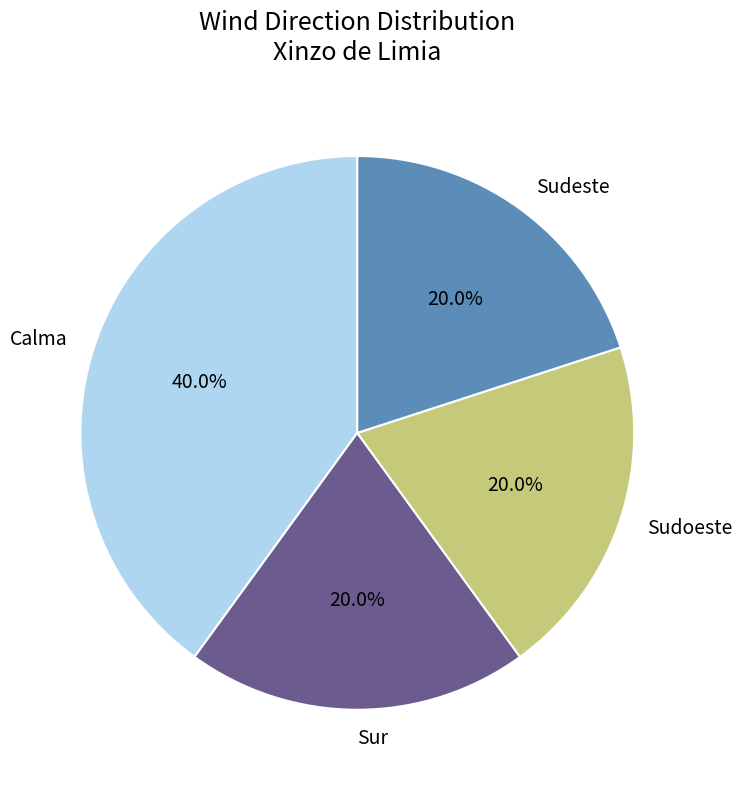

Is there a majority slice in this chart?

No